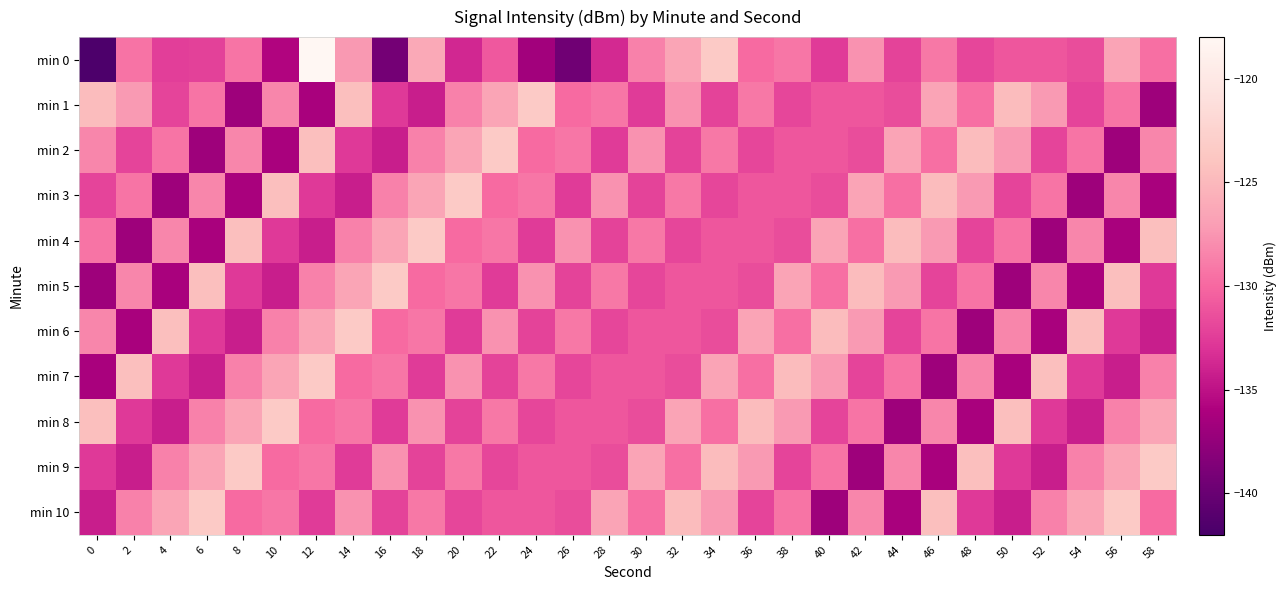

What is the total value across all series at 38?

-1424.0